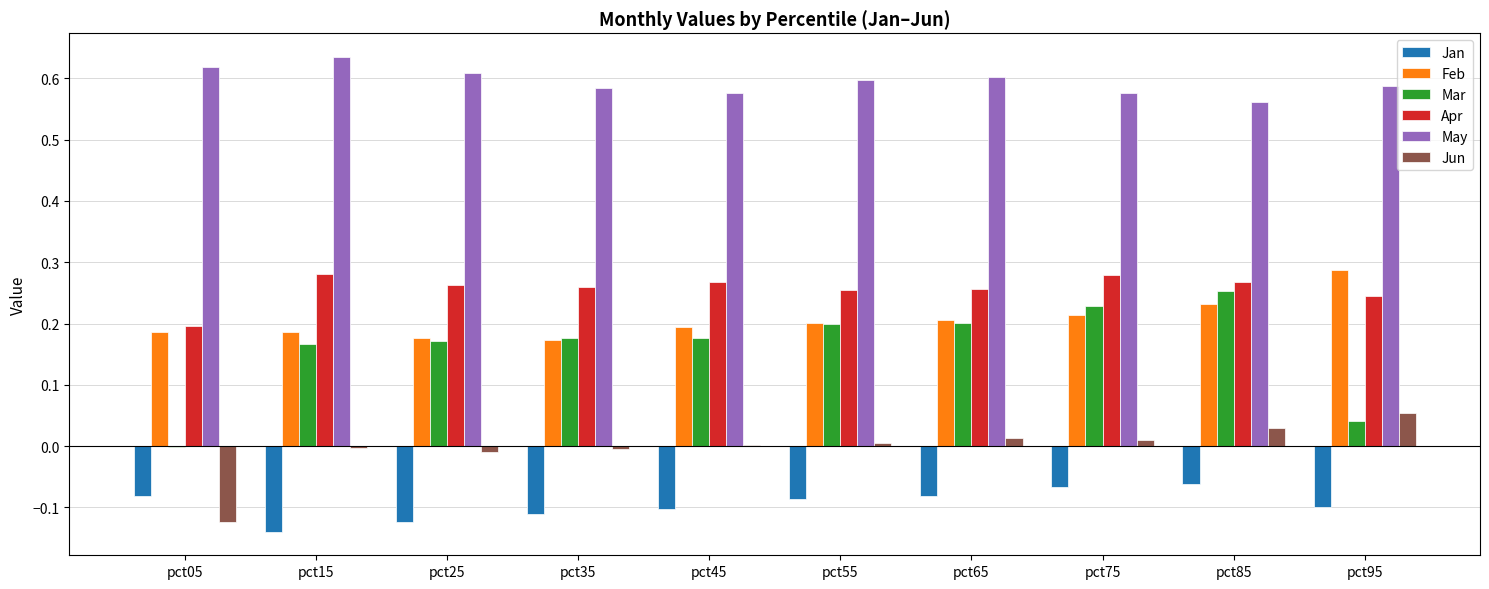

The Feb series shows 0.1 at pct55. True or false?

False